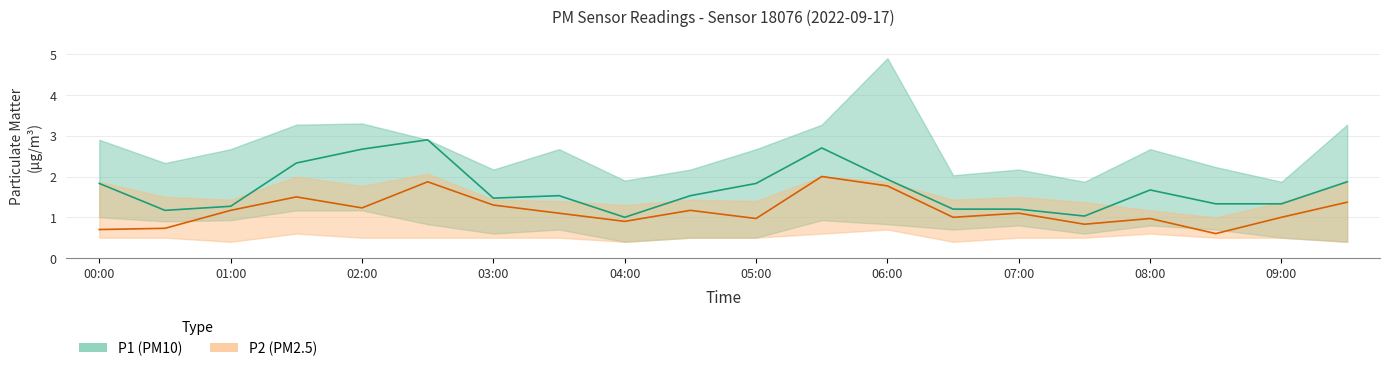

Which series changed the most between 06:00 and 09:00?

P2